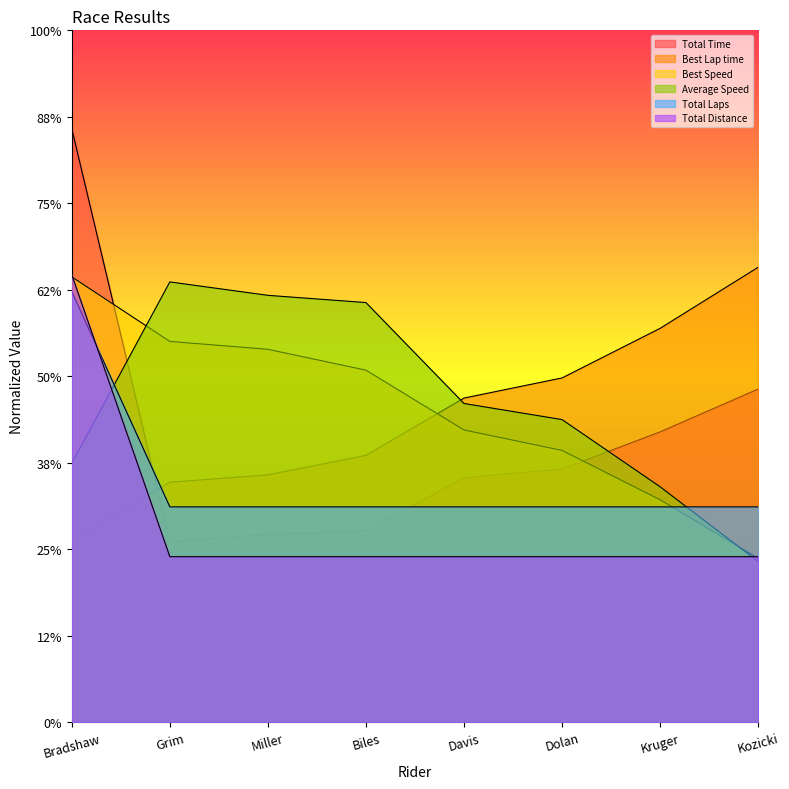

What is the label of the 6th point from the left?

Dolan